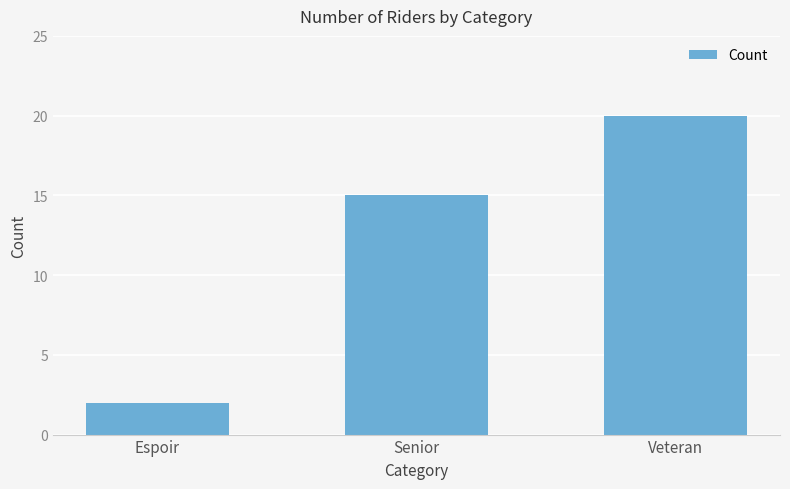

What is the difference between the values at Espoir and Veteran?

18